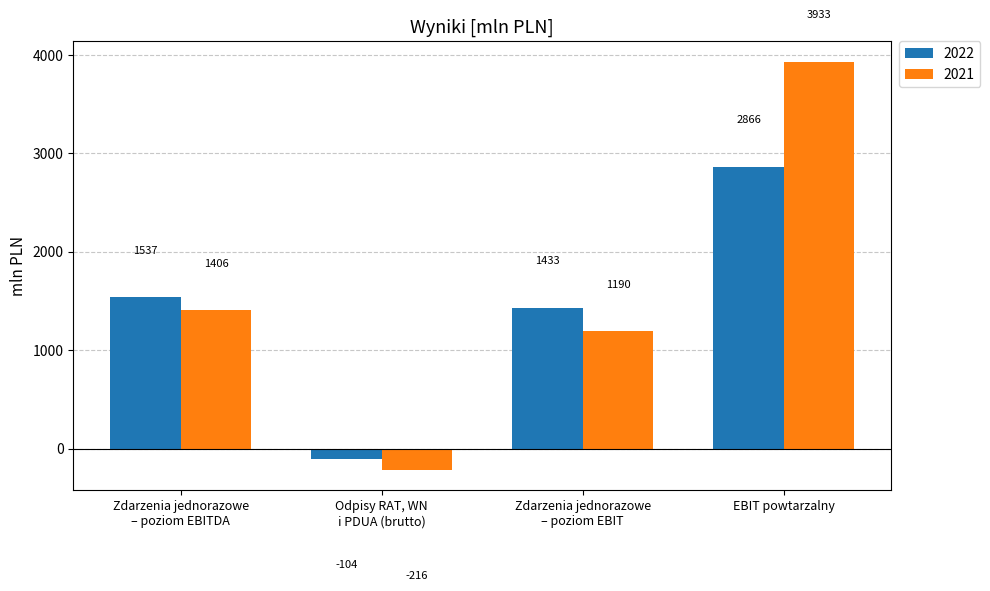

Which series has the largest range (max minus min)?

2021